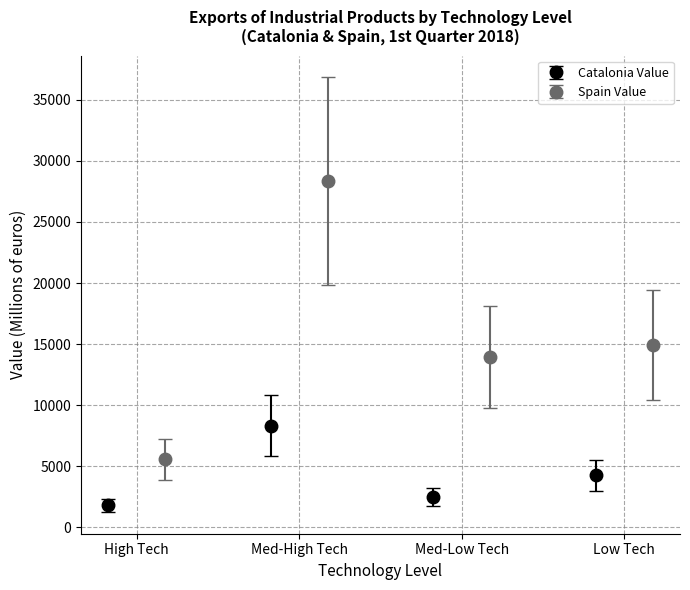

What is the highest value of the Catalonia Value series?

8333.2